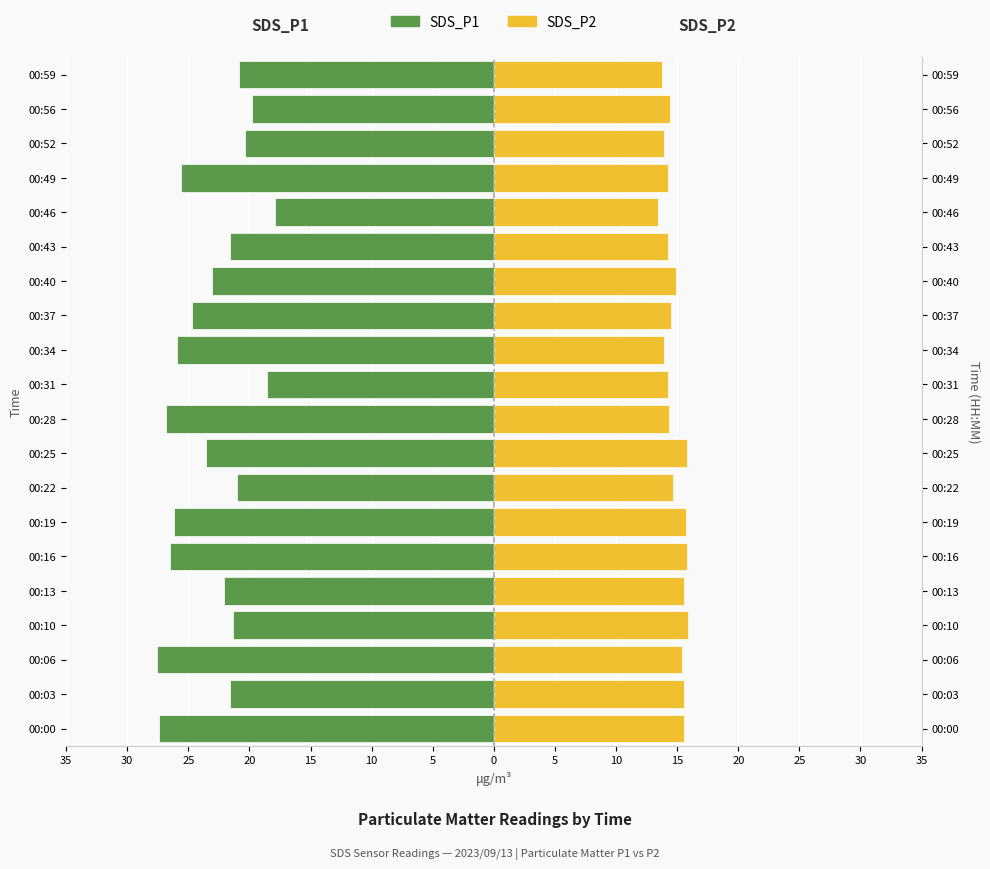

Reading left to right, transcribe all the data shown in this chart.

SDS_P1: -27.4	-21.6	-27.6	-21.4	-22.1	-26.5	-26.1	-21.0	-23.6	-26.8	-18.6	-25.9	-24.7	-23.1	-21.6	-17.9	-25.6	-20.3	-19.8	-20.9
SDS_P2: 15.6	15.5	15.4	15.9	15.6	15.8	15.7	14.6	15.8	14.3	14.3	13.9	14.5	14.9	14.2	13.4	14.2	13.9	14.4	13.8